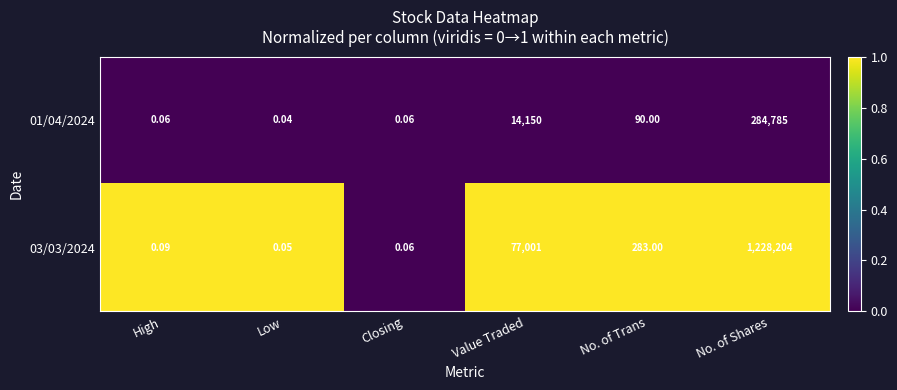

Is the value of 01/04/2024 at Low greater than the value of 03/03/2024 at Low?

No